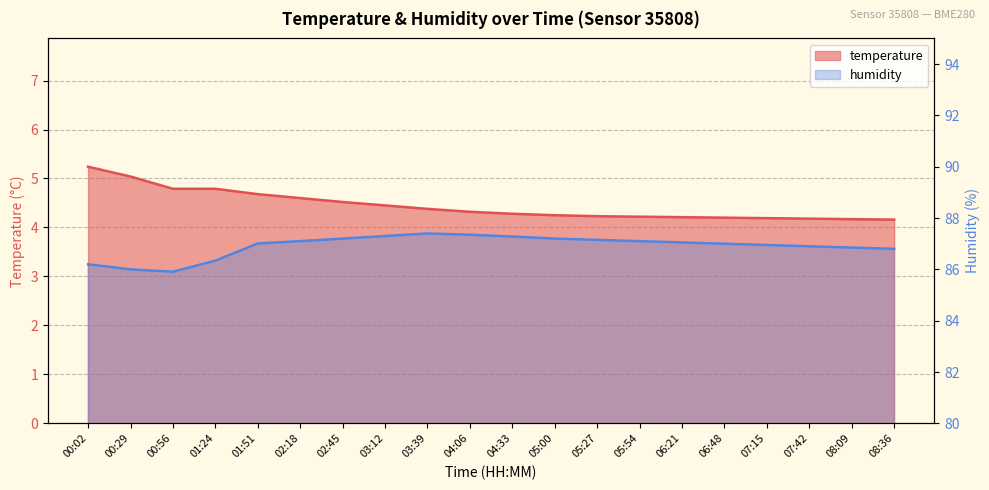

Rank the categories by humidity value from lowest to highest.

00:56, 00:29, 00:02, 01:24, 08:36, 08:09, 07:42, 07:15, 06:48, 01:51, 06:21, 02:18, 05:54, 05:27, 02:45, 05:00, 04:33, 03:12, 04:06, 03:39